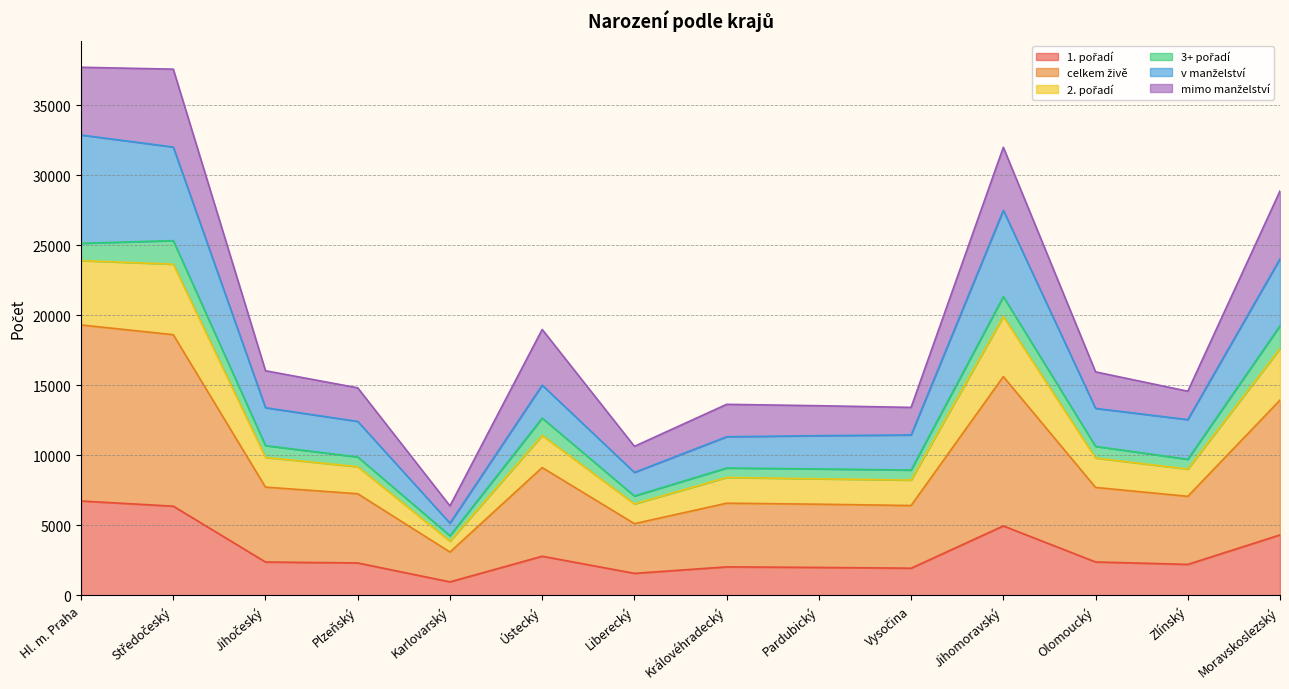

What is the total value across all series at Moravskoslezský?

28887